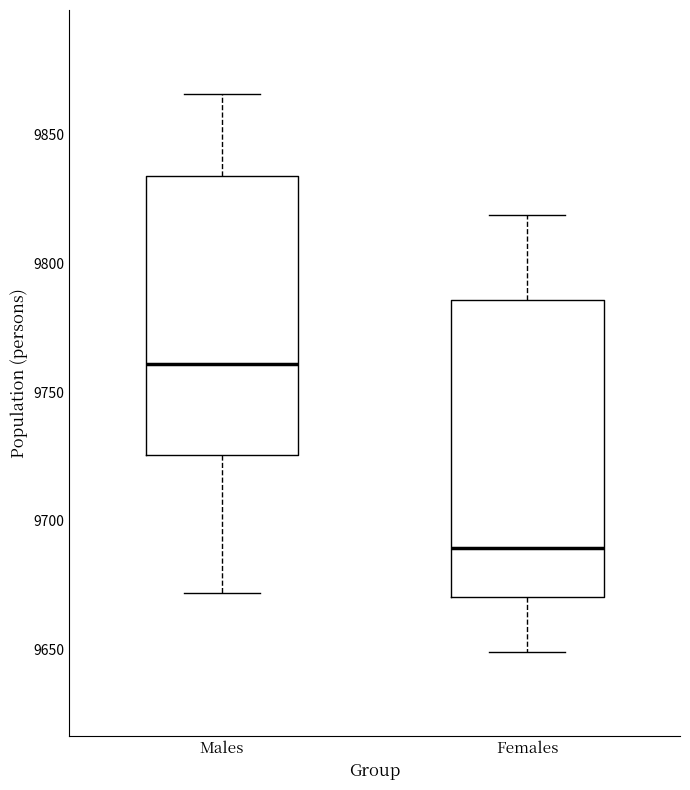

Reading left to right, transcribe this box plot: for each box, give where its median line is, the range the box spans, and where its two whiskers end, as read against the y-axis. The values are not printed on the chart, so give them approximately, as read against the axis.

Males: median 9760, box 9725 to 9835, whiskers 9670 to 9865
Females: median 9690, box 9670 to 9785, whiskers 9650 to 9820